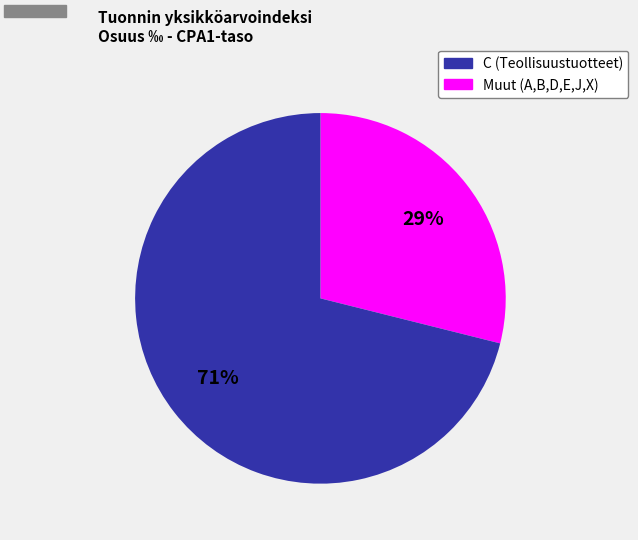

To the nearest percent, what is the difference between the largest and smallest slice percentages?

42%